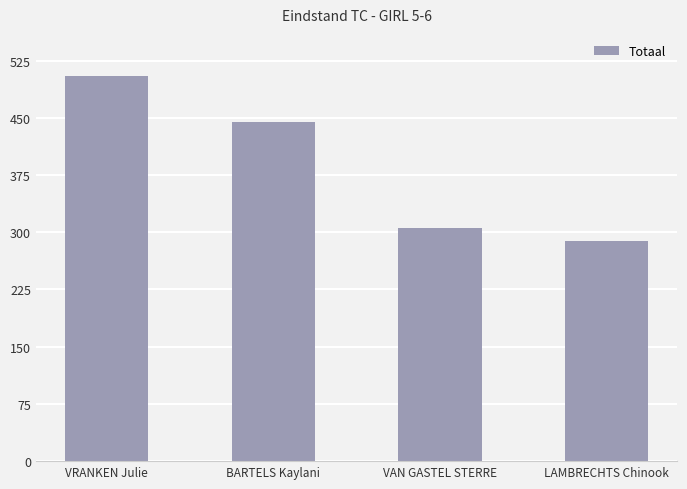

Count the number of data series in this chart.

1